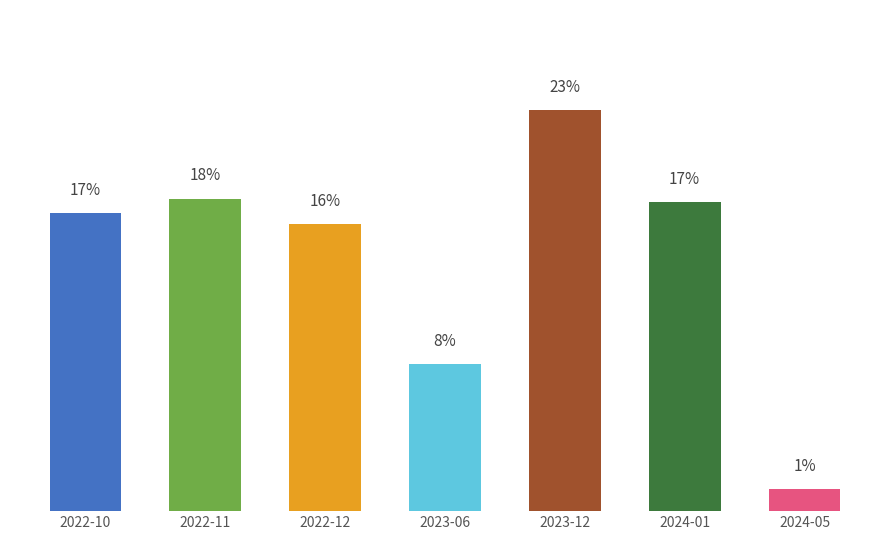

What is the ratio of the value at 2023-06 to the value at 2022-10?

0.5